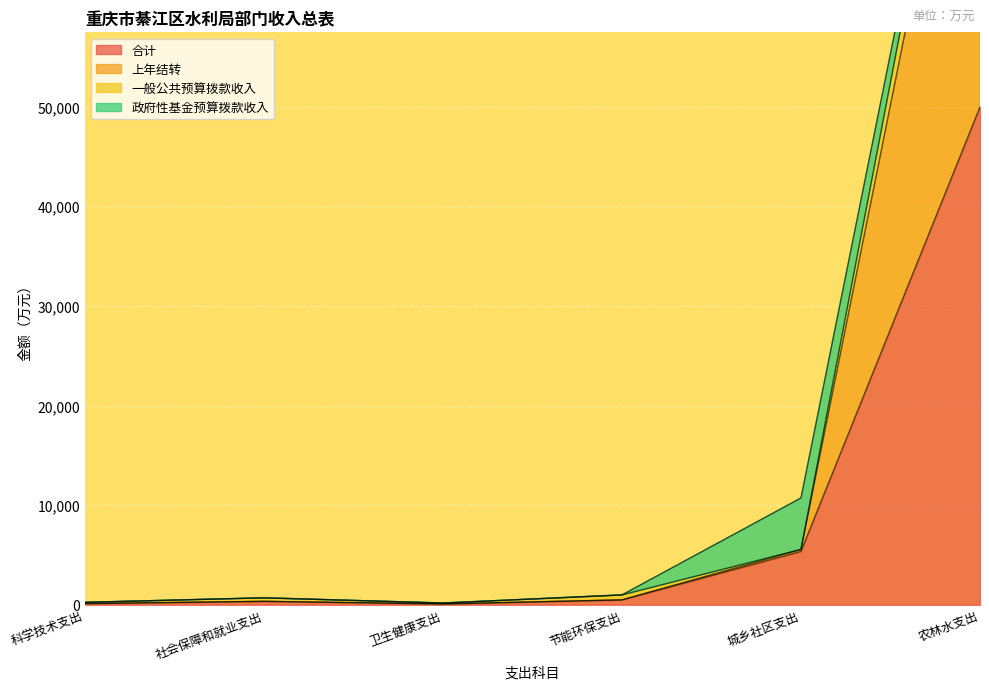

Between 科学技术支出 and 节能环保支出, which series saw the biggest shift?

上年结转